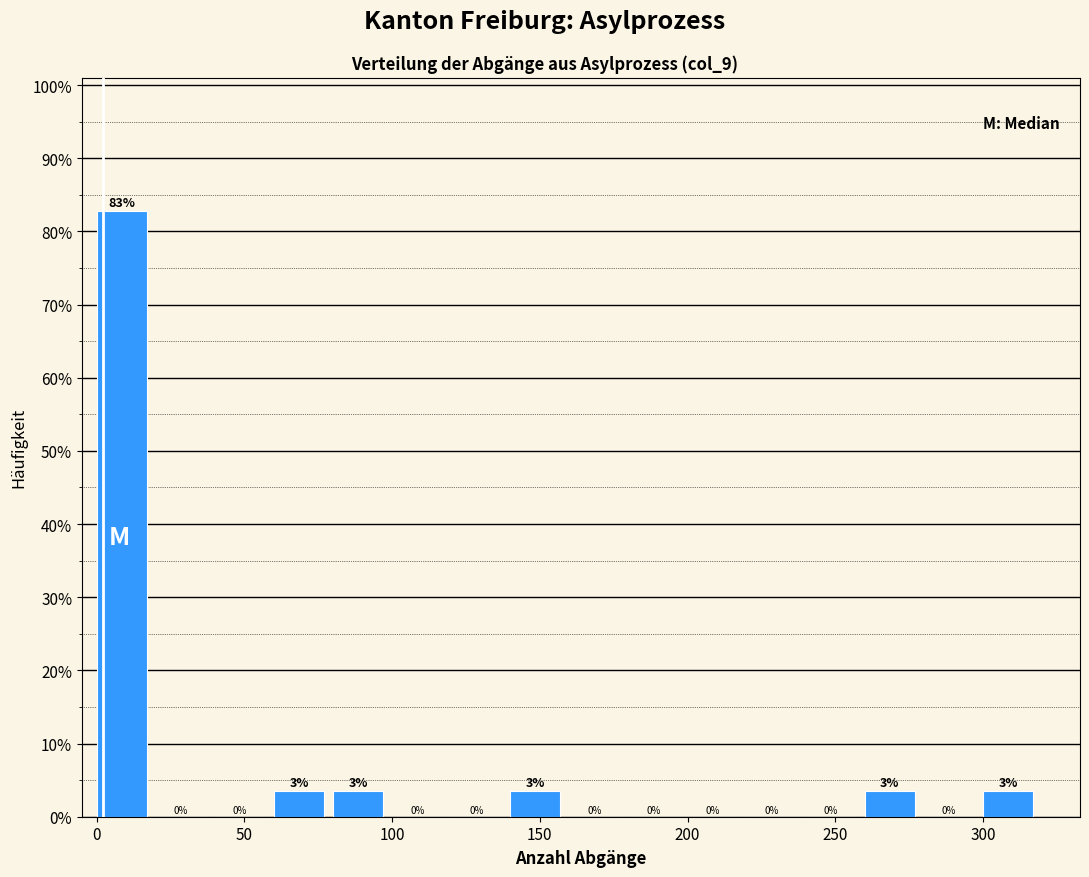

Over which range of the x-axis is the bar tallest?

0 to 20